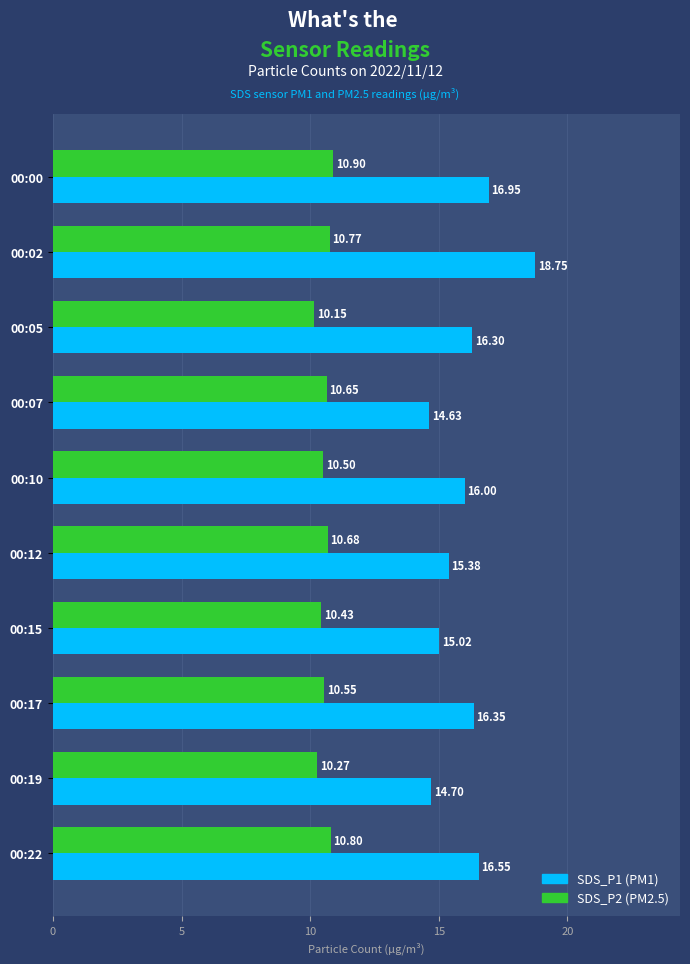

At how many categories does at least one series exceed 11?

10